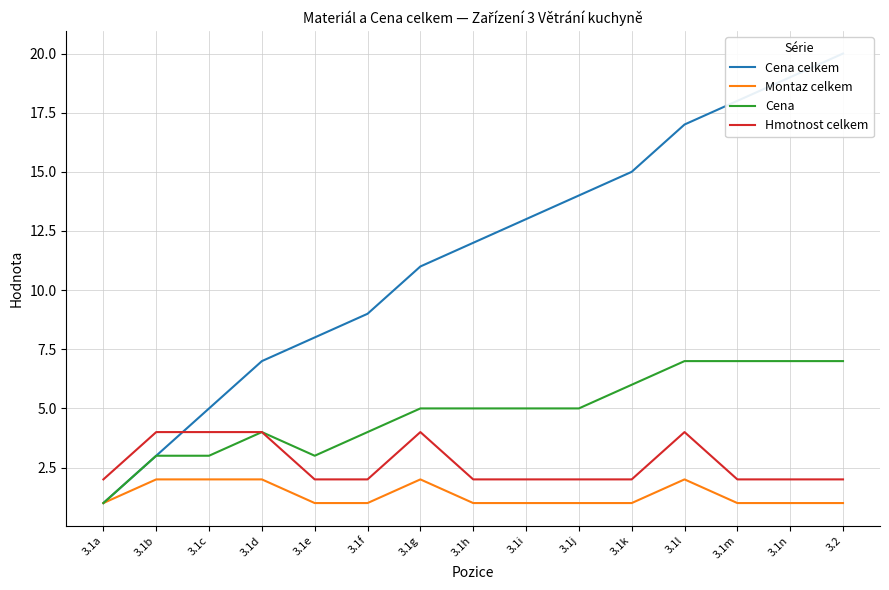

What is the label of the 4th point from the right?

3.1l